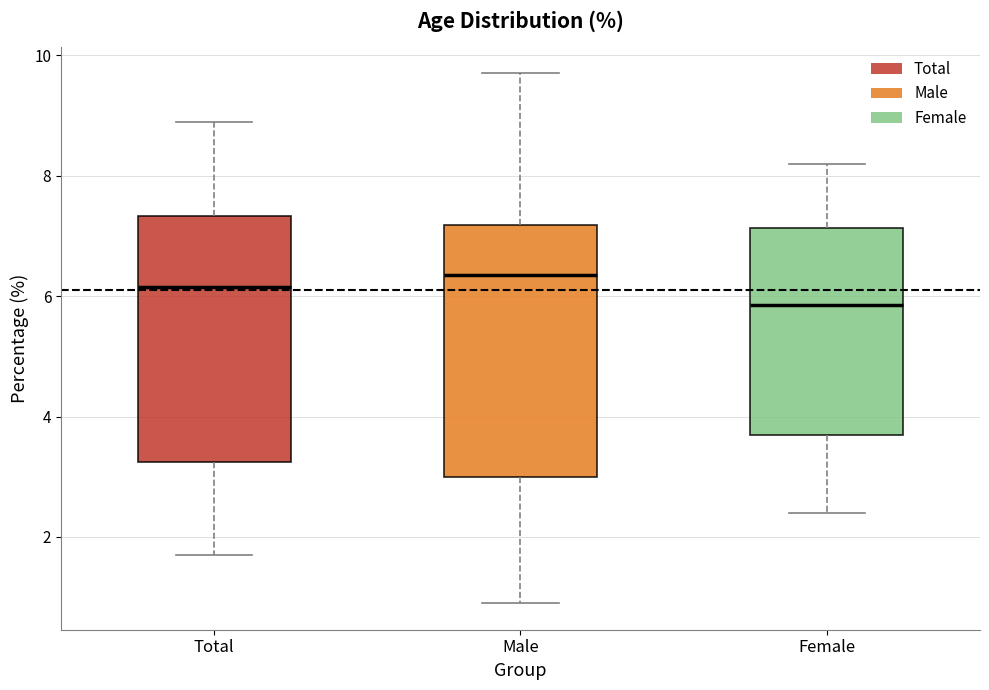

Reading left to right, read every box against the y-axis: the position of its median line, the range the box covers, and the ends of its whiskers. The values are not printed on the chart, so give them approximately, as read against the axis.

Total: median 6.2, box 3.2 to 7.4, whiskers 1.8 to 9.0
Male: median 6.4, box 3.0 to 7.2, whiskers 1.0 to 9.8
Female: median 5.8, box 3.8 to 7.2, whiskers 2.4 to 8.2